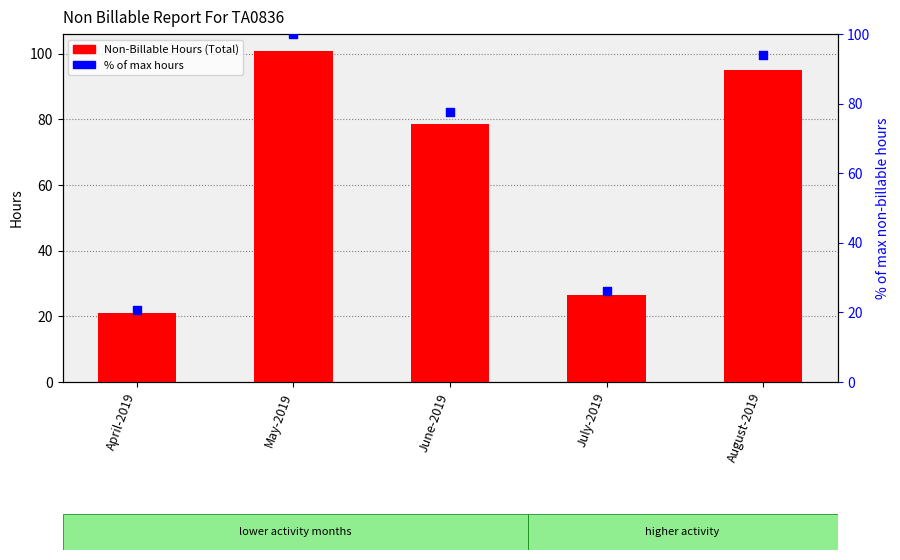

Which series has the widest spread of Y values?

Non-Billable Hours (Total)